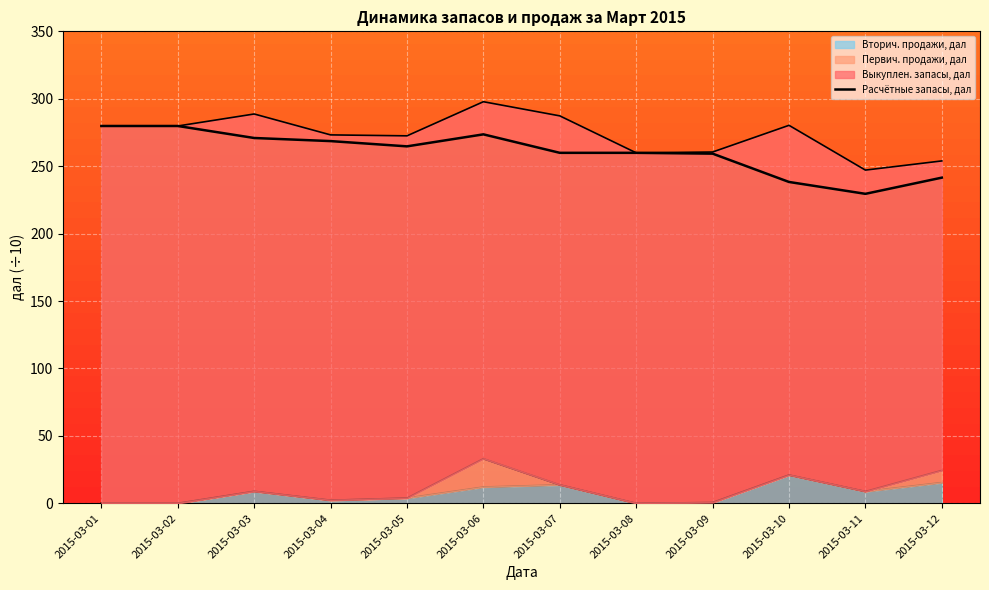

True or false: the data shows 138.6 at 2015-03-05.

False